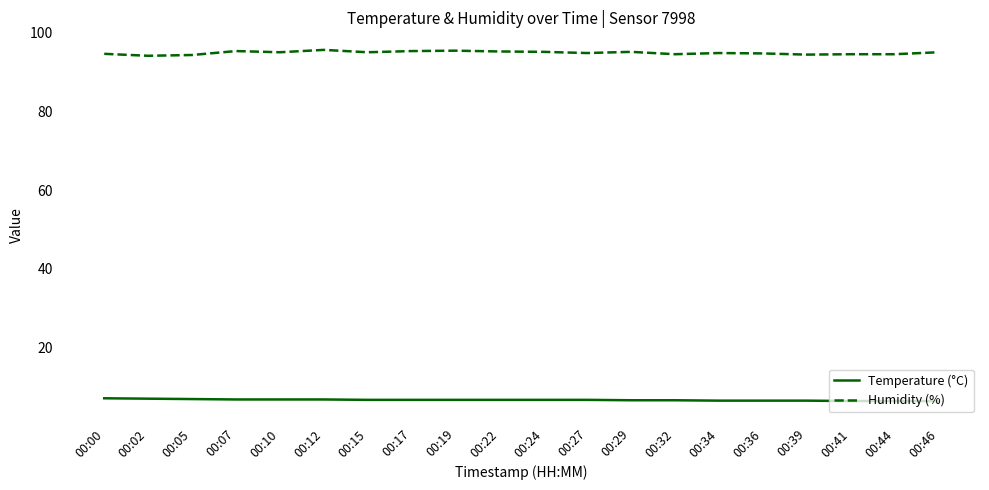

At 00:36, list the series in order from largest to smallest.

Humidity (%), Temperature (°C)